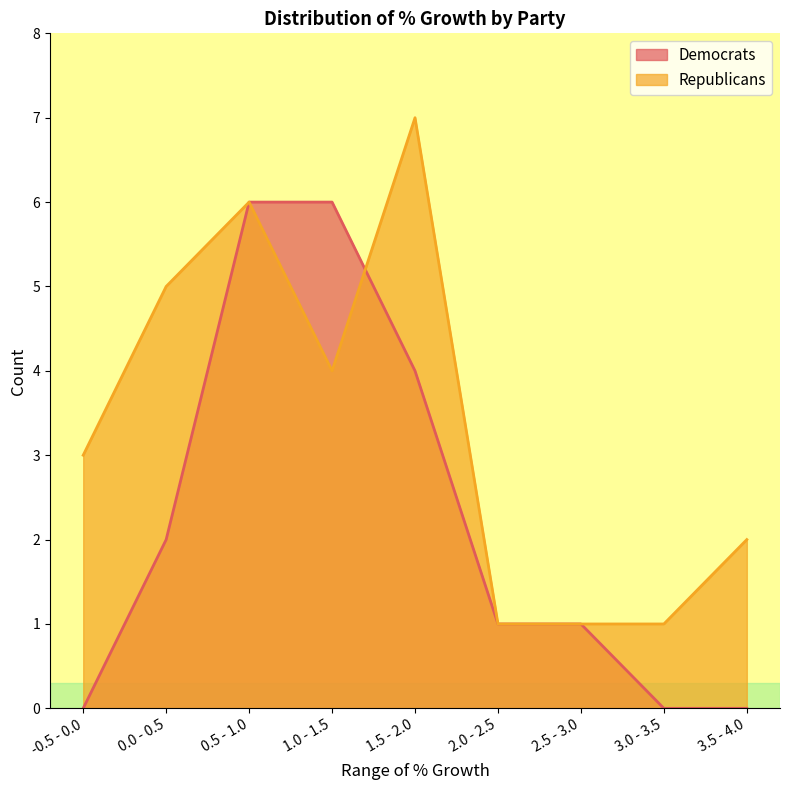

What is the sum of the Republicans values at 1.5 - 2.0 and 2.5 - 3.0?

8